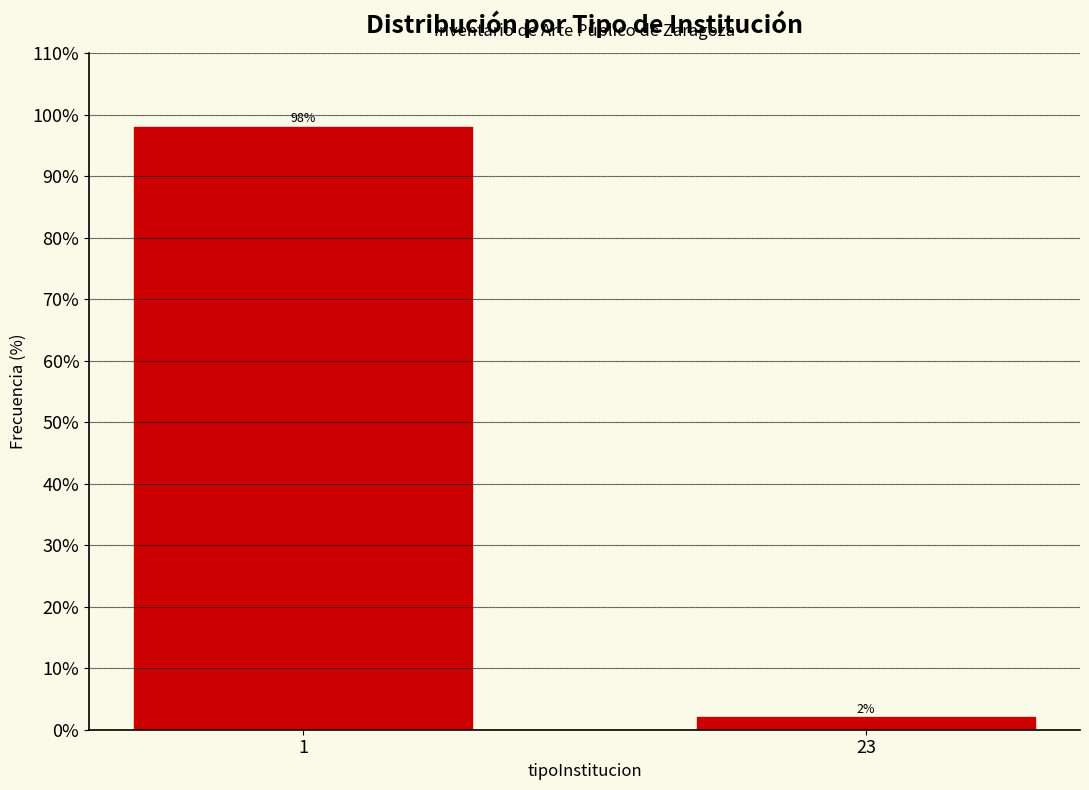

Reading right to left, list all the values displayed in this chart.

23=2	1=98